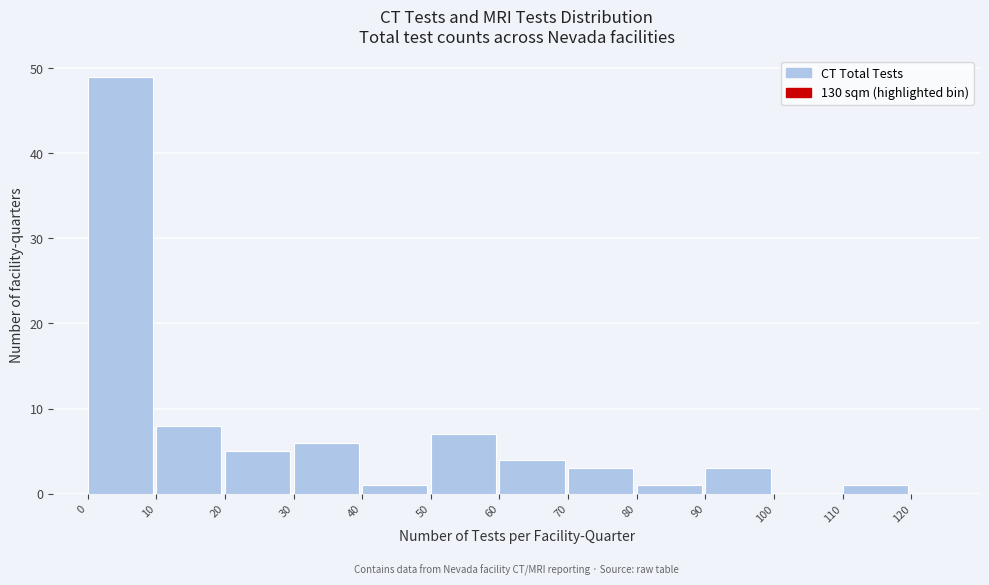

Which range on the x-axis has the tallest bar?

0 to 10